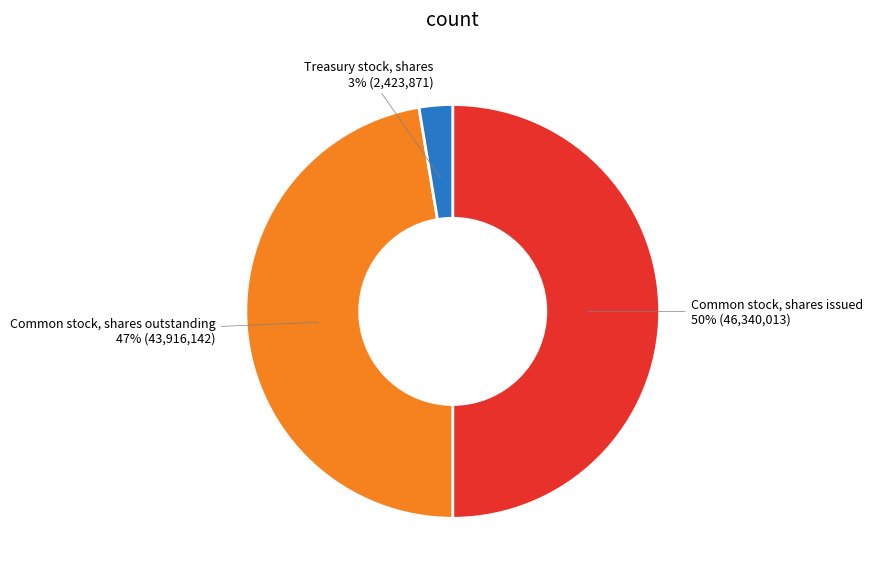

Count the number of slices in the pie.

3